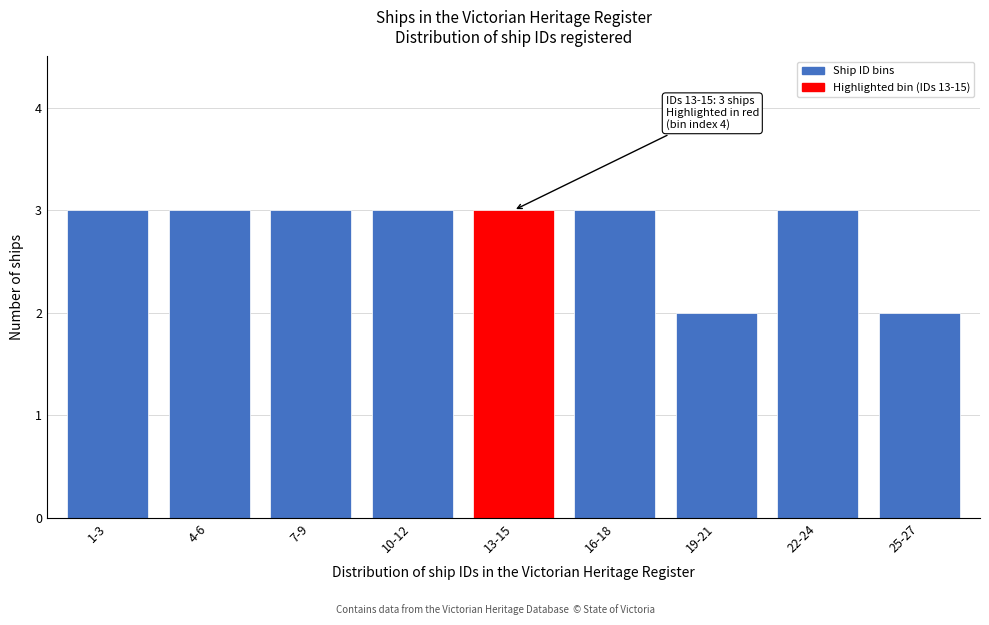

Reading left to right, extract all data points from this chart.

3	3	3	3	3	3	2	3	2